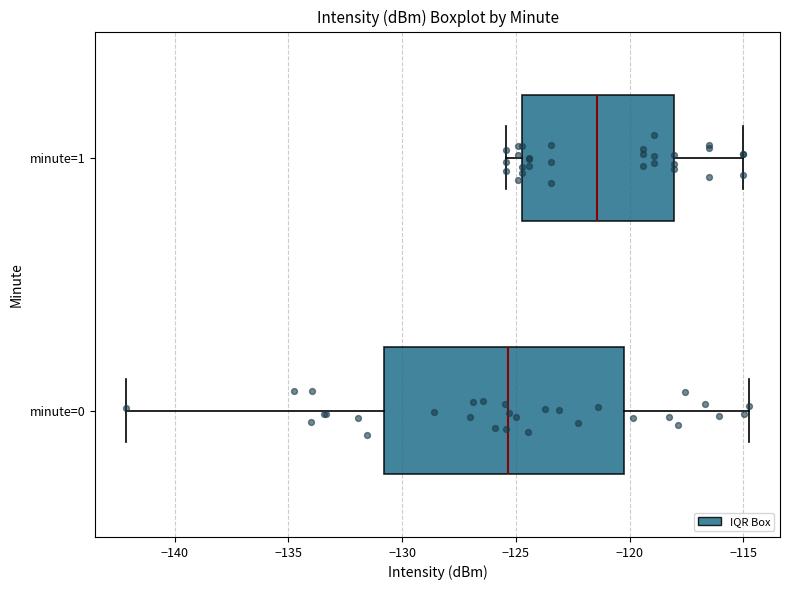

Reading bottom to top, read every box against the x-axis: the position of its median line, the range the box covers, and the ends of its whiskers. The values are not printed on the chart, so give them approximately, as read against the axis.

minute=0: median -125.5, box -131.0 to -120.0, whiskers -142.0 to -115.0
minute=1: median -121.5, box -124.5 to -118.0, whiskers -125.5 to -115.0